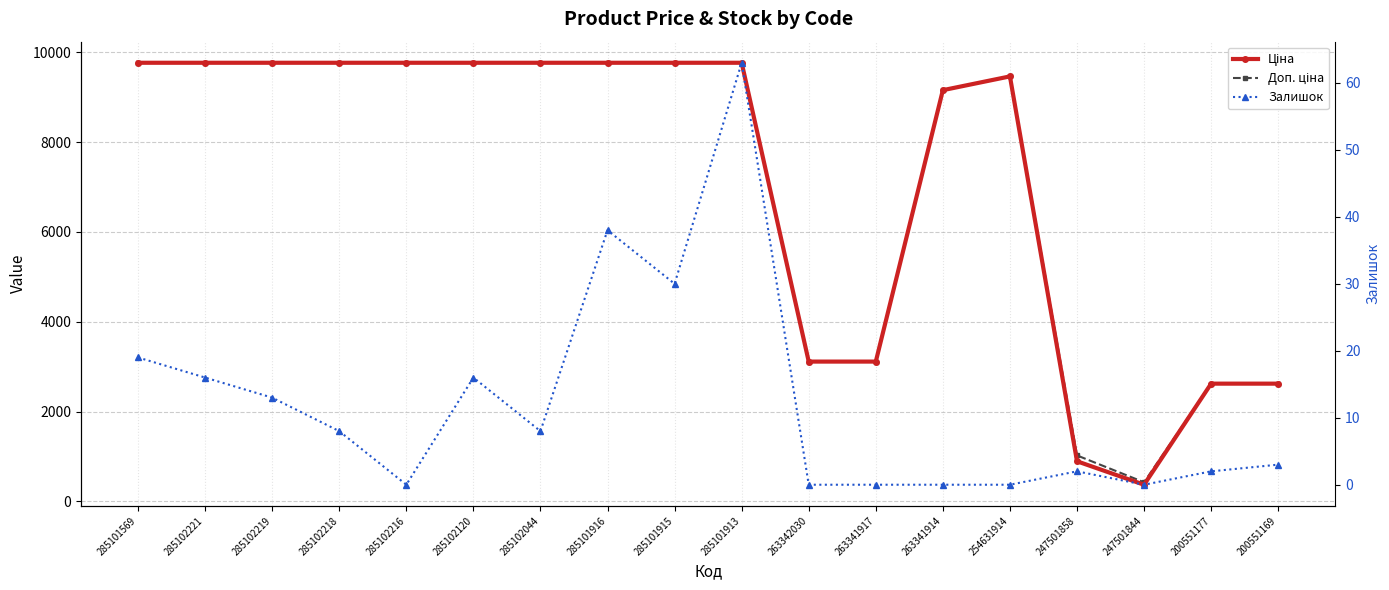

How many data points does each series have?

18